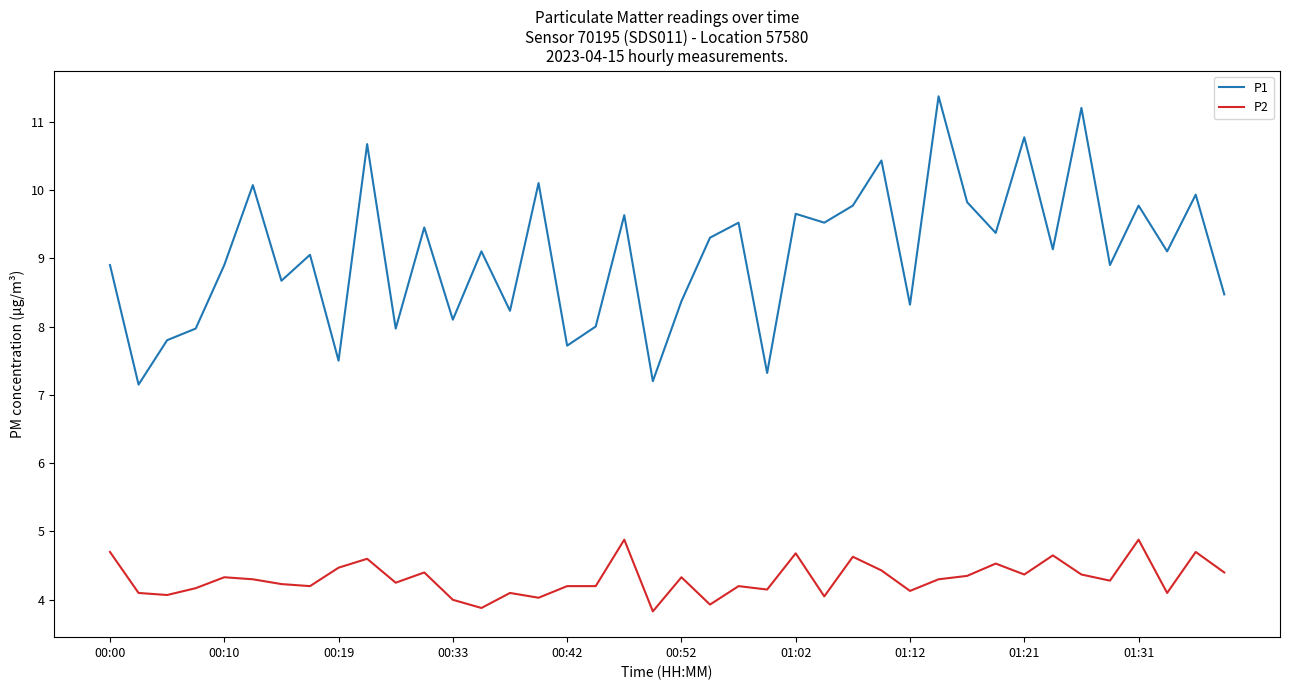

What is the difference between the maximum and minimum values in the P1 series?

4.2